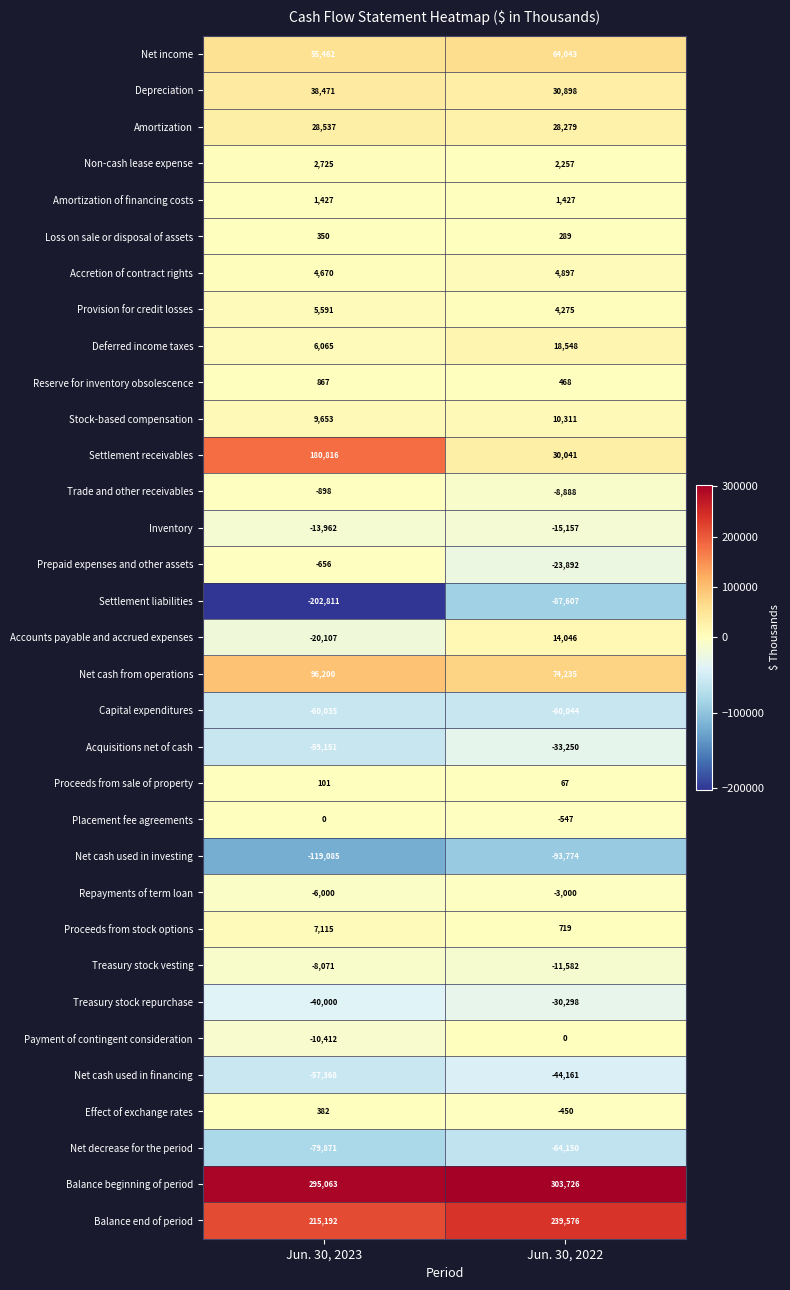

True or false: Amortization of financing costs has a value of 1427 at Jun. 30, 2022.

True